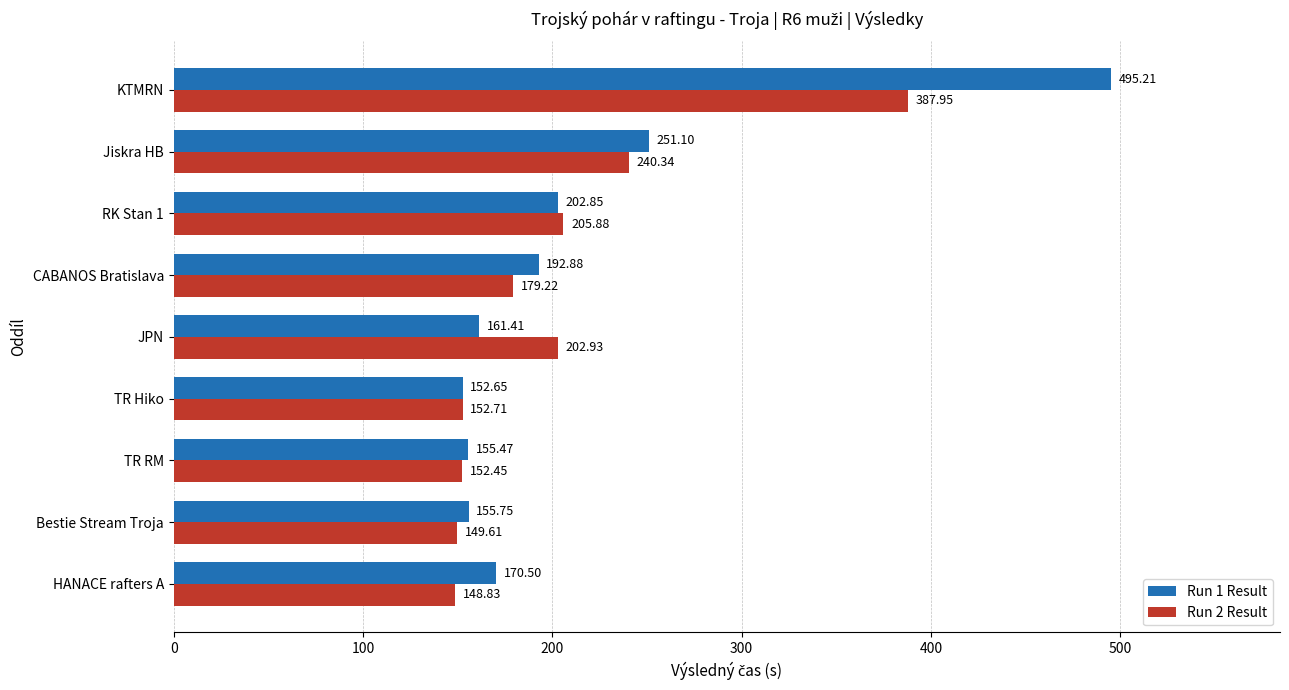

How many values in the Run 2 Result series are below 179?

4